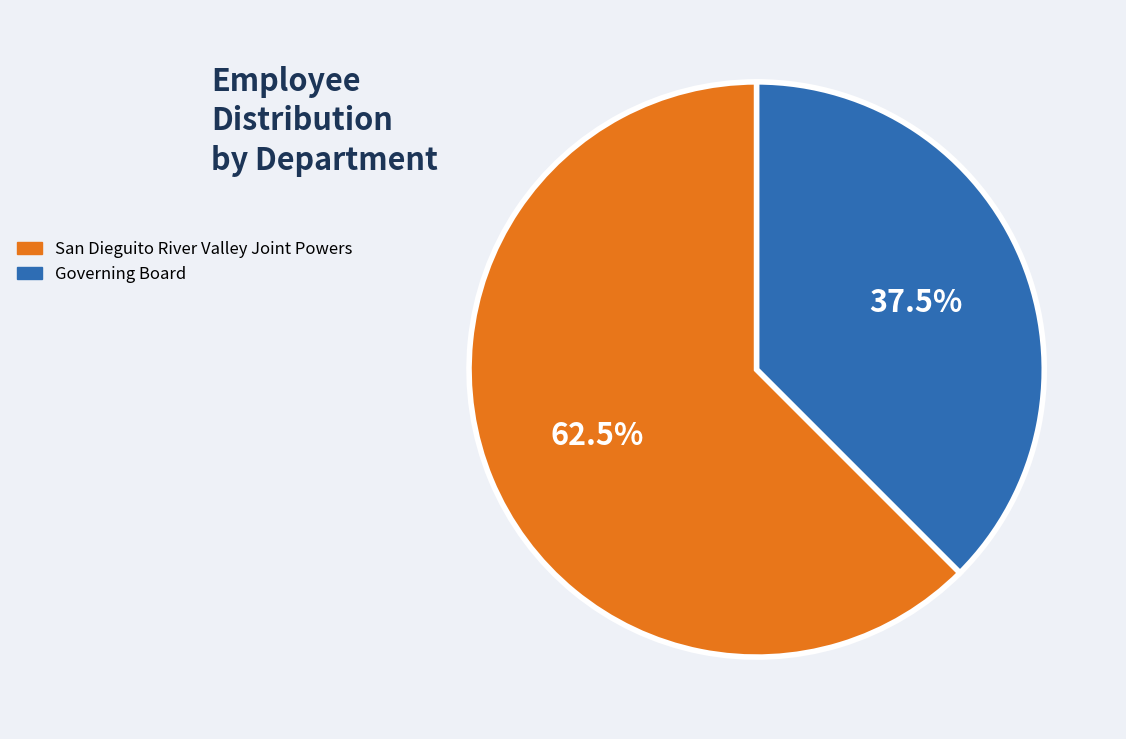

What percentage is NOT represented by Governing Board?

62.5%